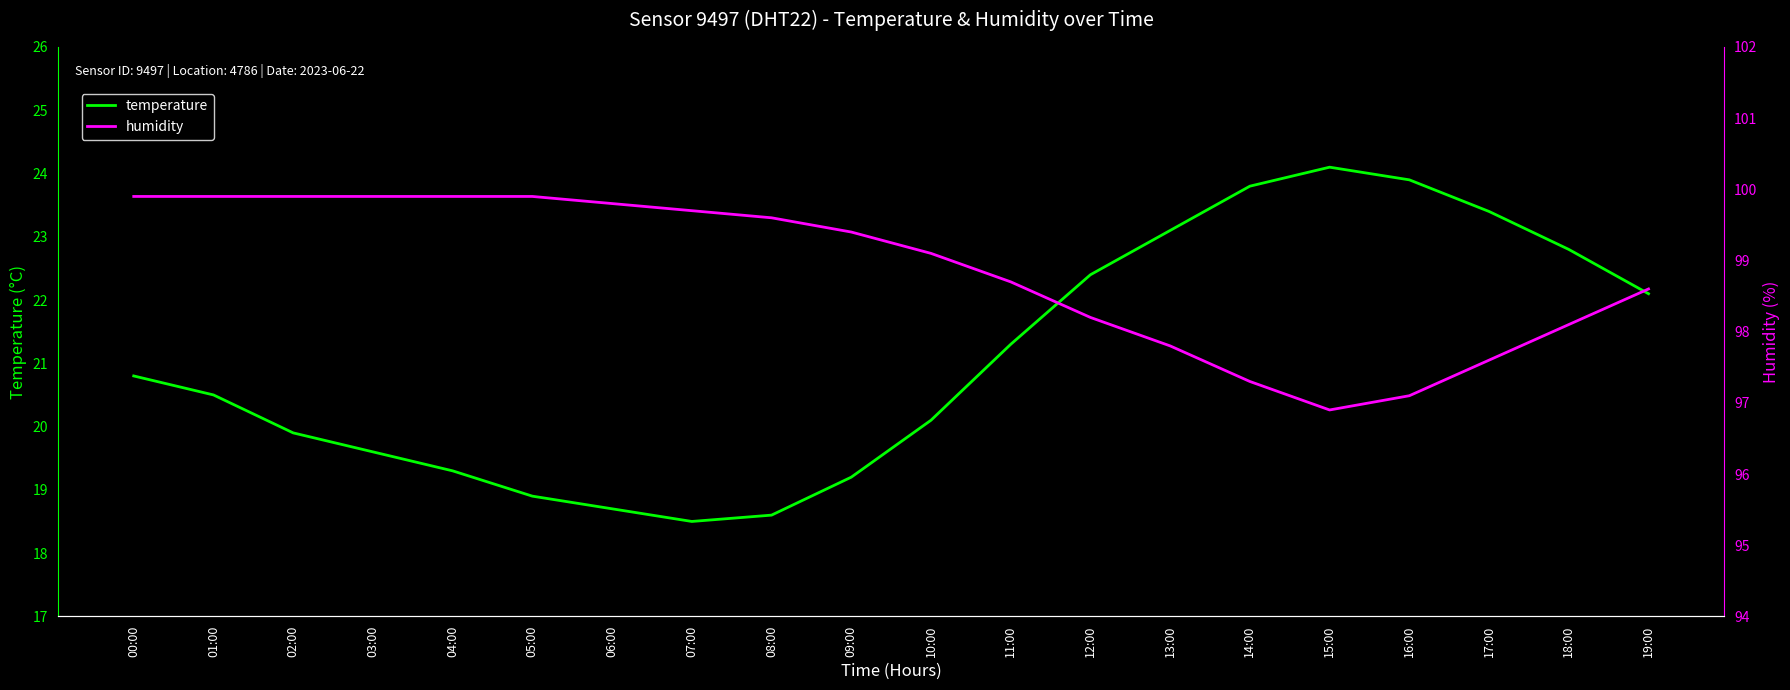

Between 14:00 and 02:00, which is larger?

14:00